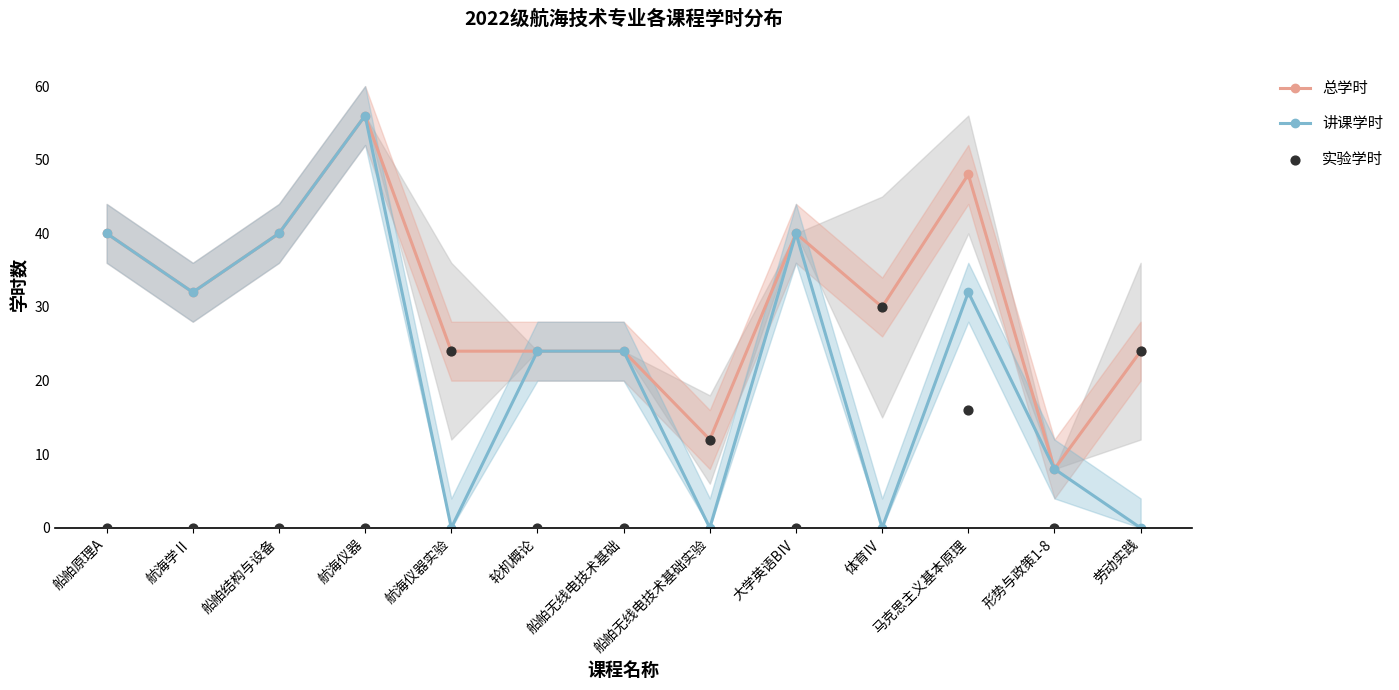

Which series has the largest total across all categories?

总学时